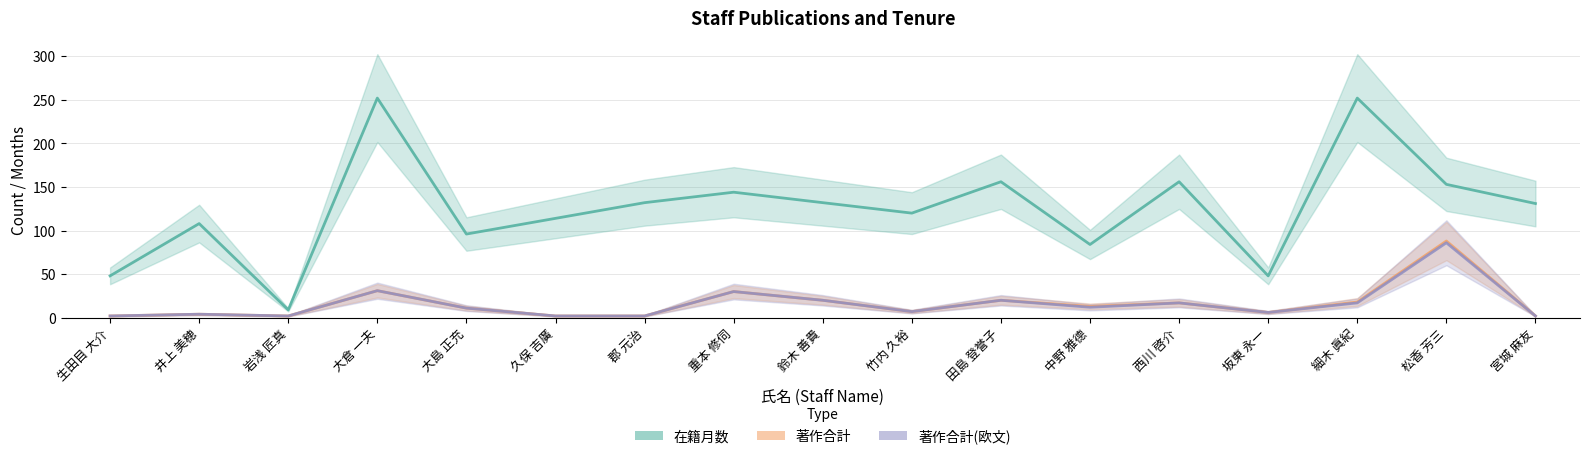

What is the lowest value of the 著作合計 series?

2